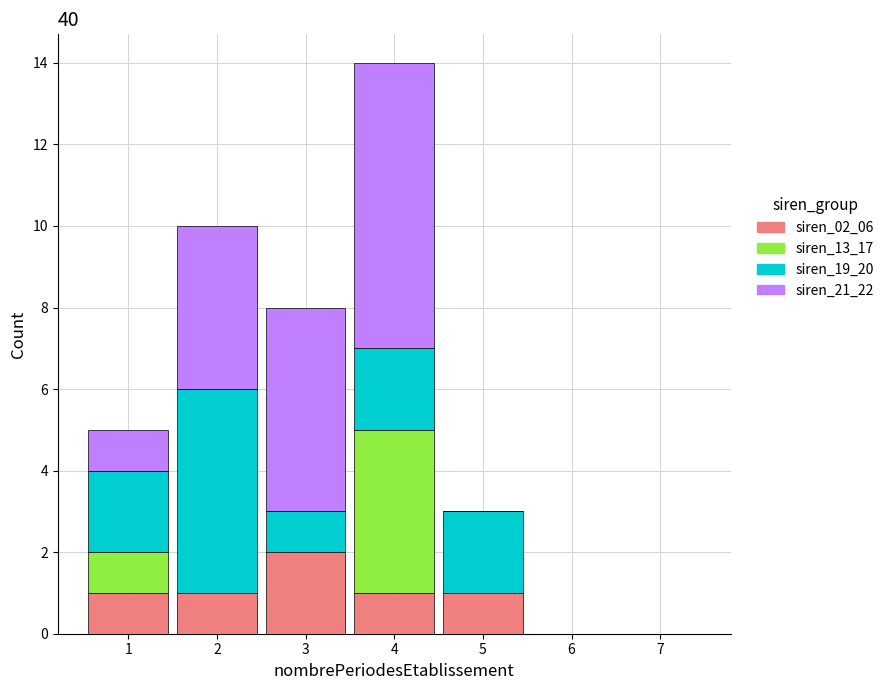

Reading left to right, list every stacked bar in this chart as the range it spans on the x-axis followed by its total height. The values are not printed on the chart, so give them approximately, as read against the axis.

0.5 to 1.5: 5
1.5 to 2.5: 10
2.5 to 3.5: 8
3.5 to 4.5: 14
4.5 to 5.5: 3
5.5 to 6.5: 0
6.5 to 7.5: 0